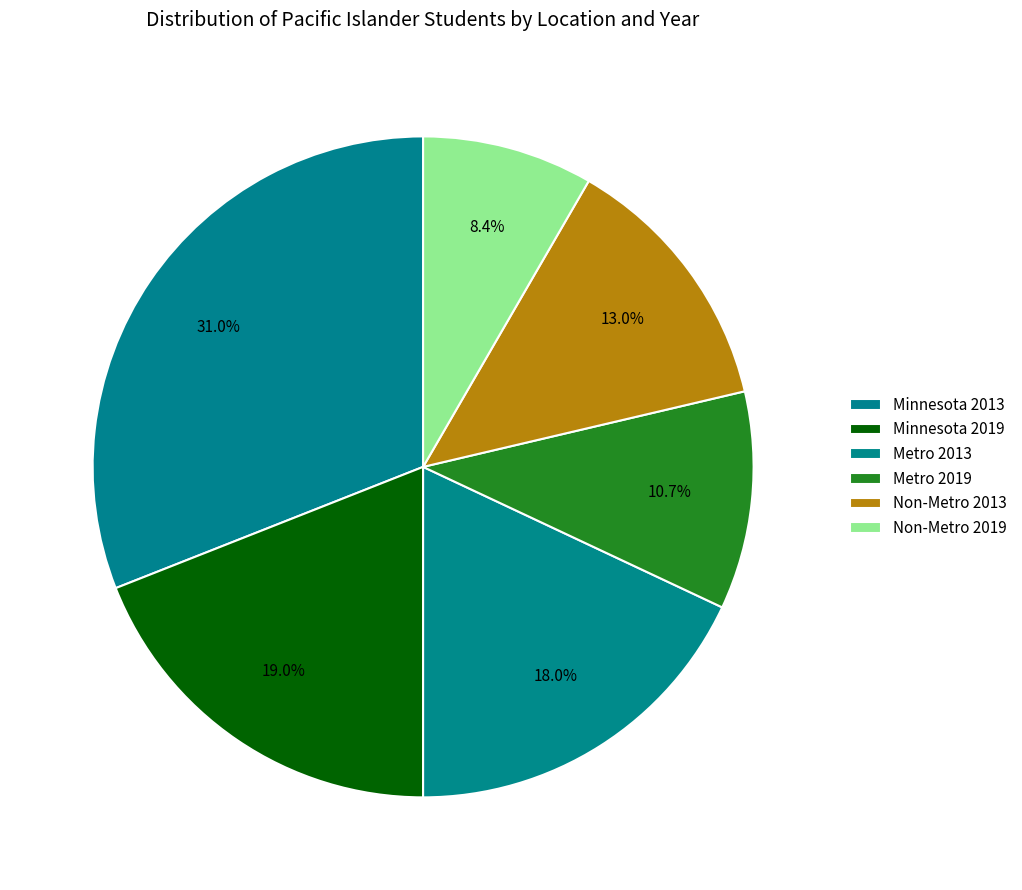

What is the largest slice in the pie chart?

Minnesota 2013